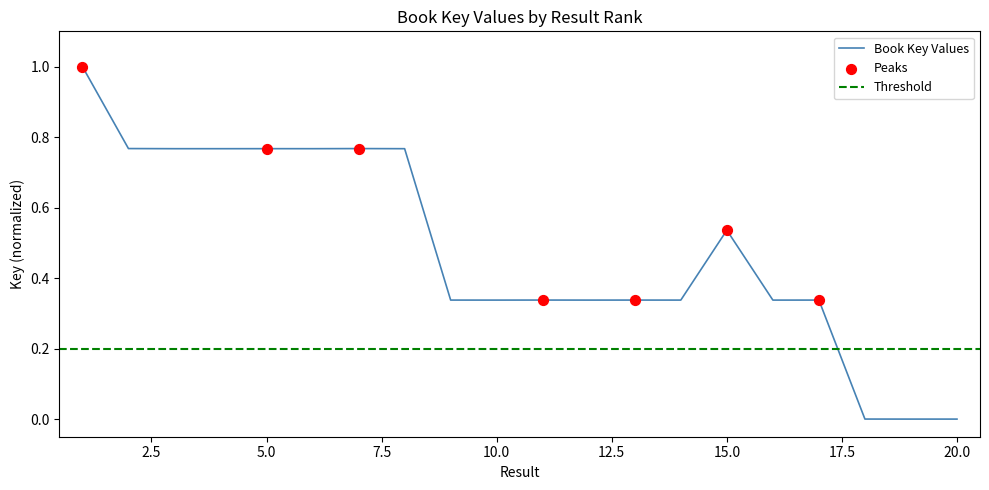

Which has a higher value, 20 or 1?

1